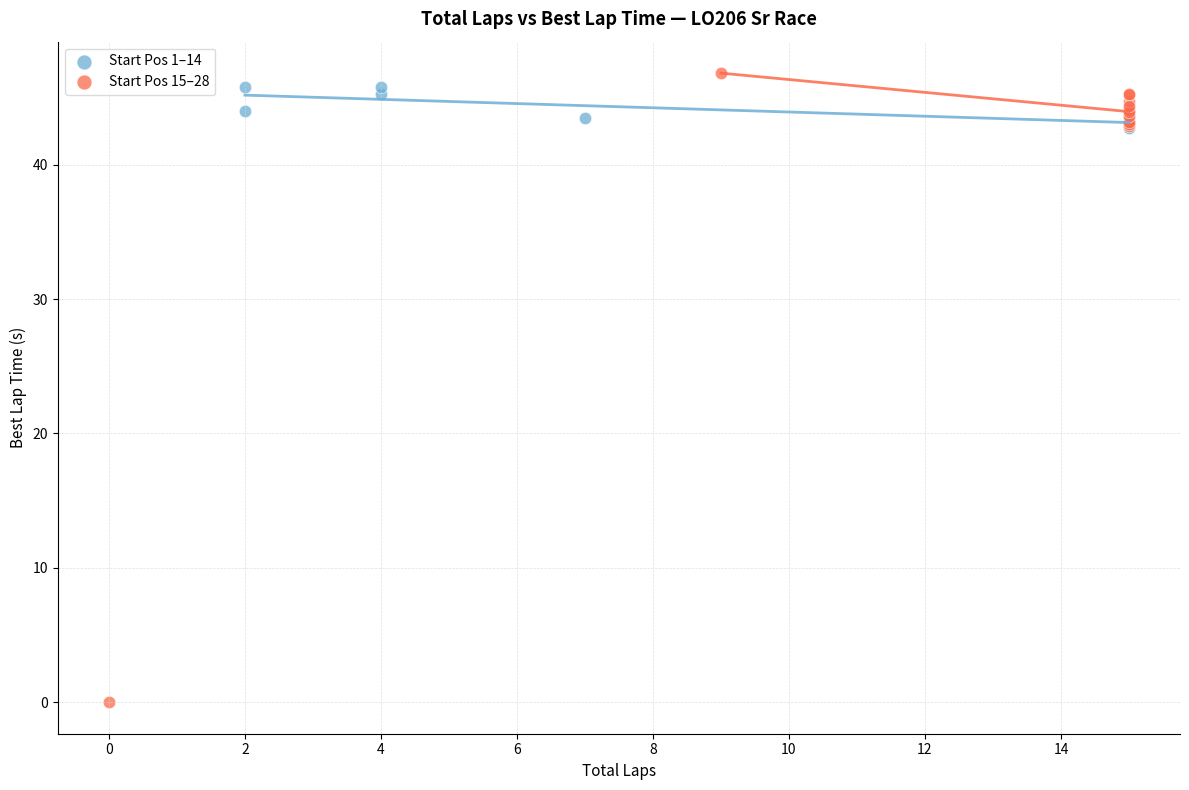

Which series reaches the minimum Y coordinate?

Start Pos 15–28